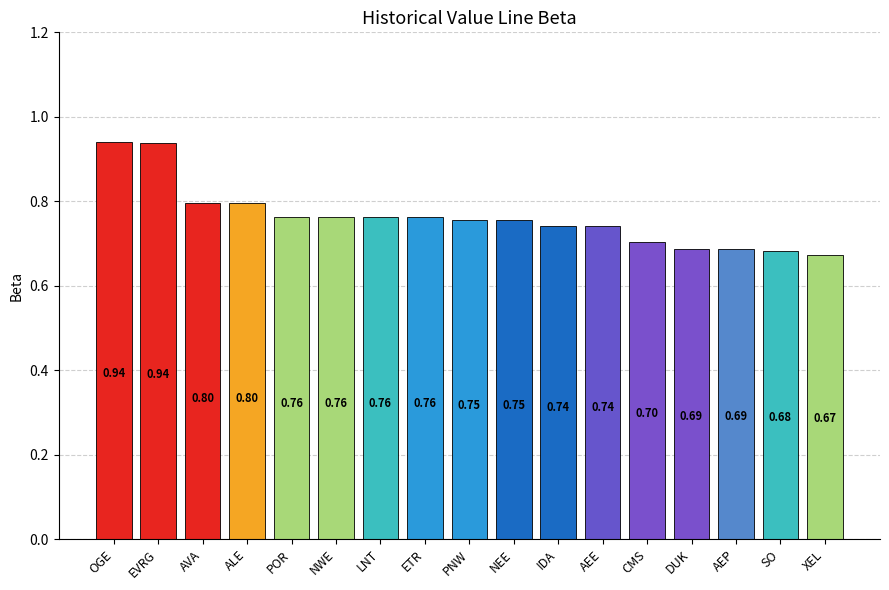

What is the minimum value shown in the chart?

0.7